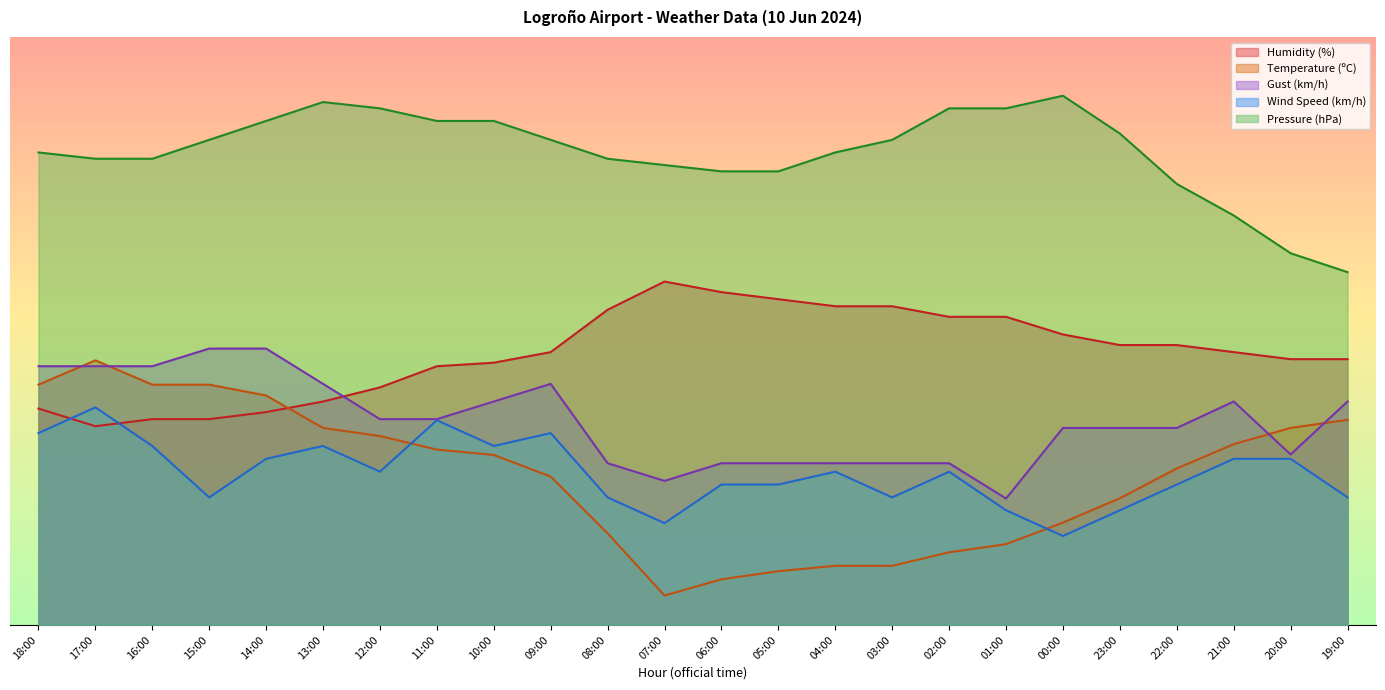

The value of Pressure (hPa) at 05:00 is 77.1. True or false?

True